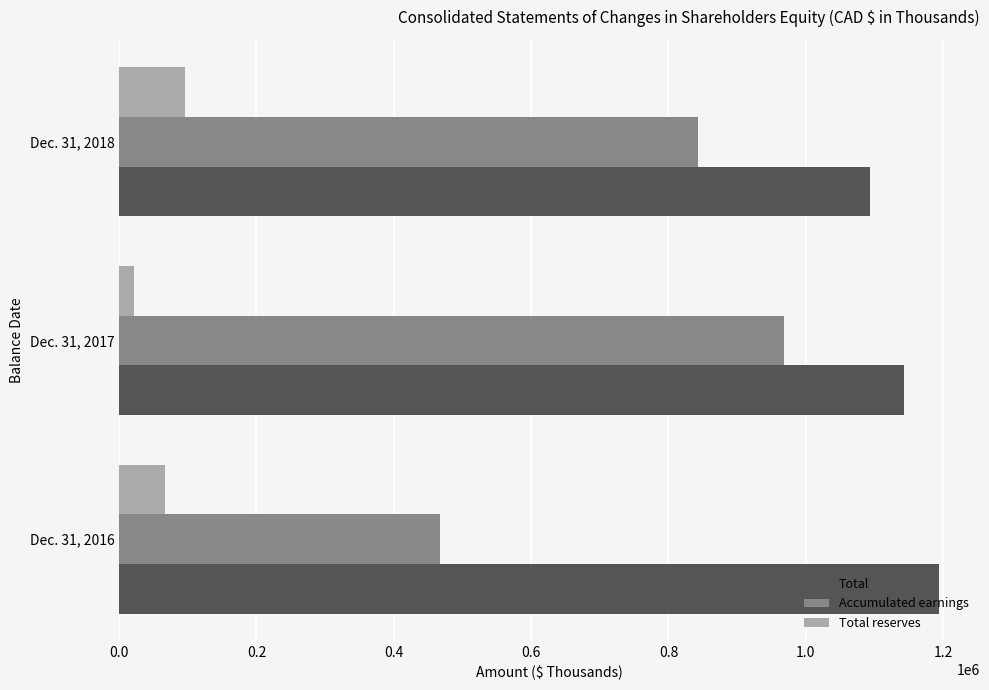

At how many categories does at least one series exceed 1192198?

1